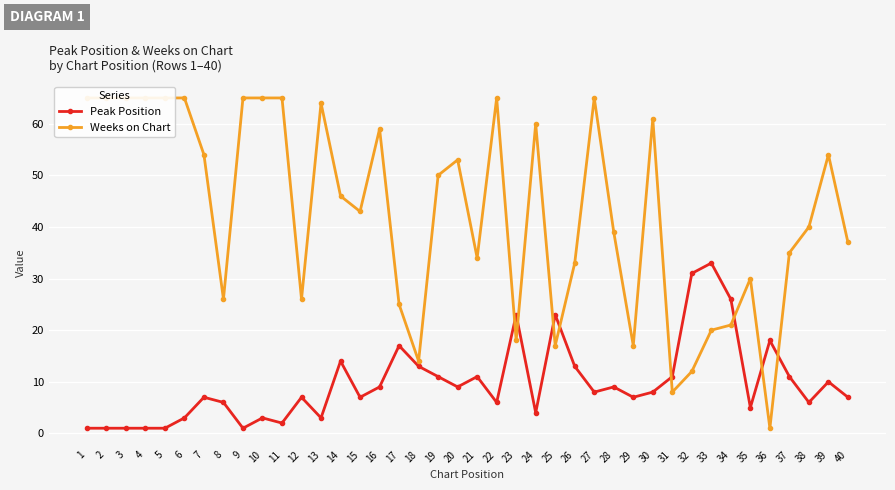

What is the value of the Weeks on Chart point at the 11th from the left?

65